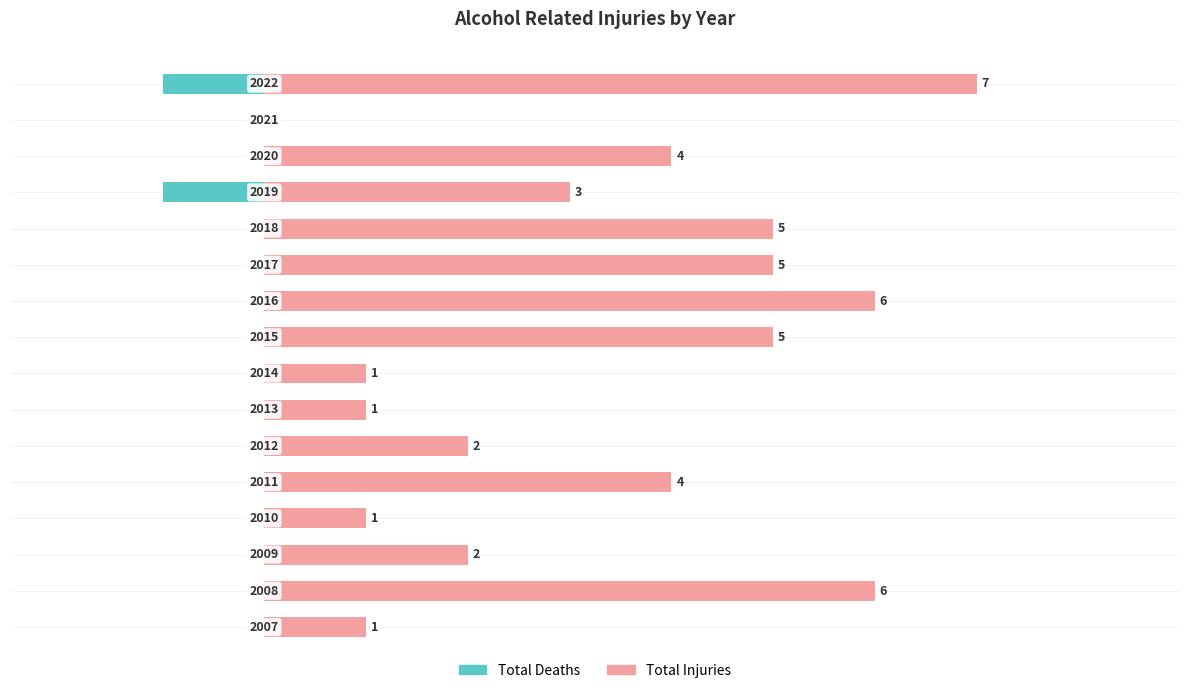

What is the average value of the Total Injuries series?

3